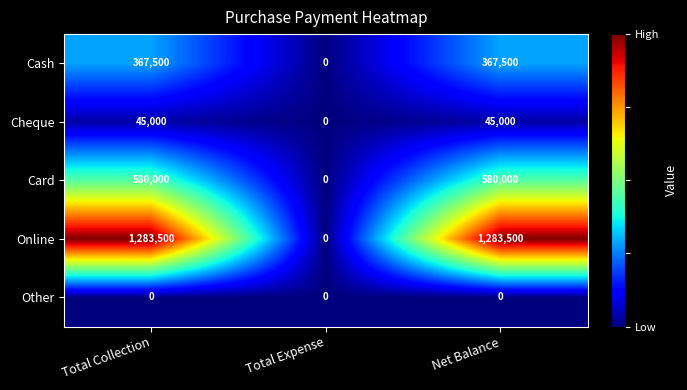

Rank the series by their maximum value, from highest to lowest.

Online, Card, Cash, Cheque, Other